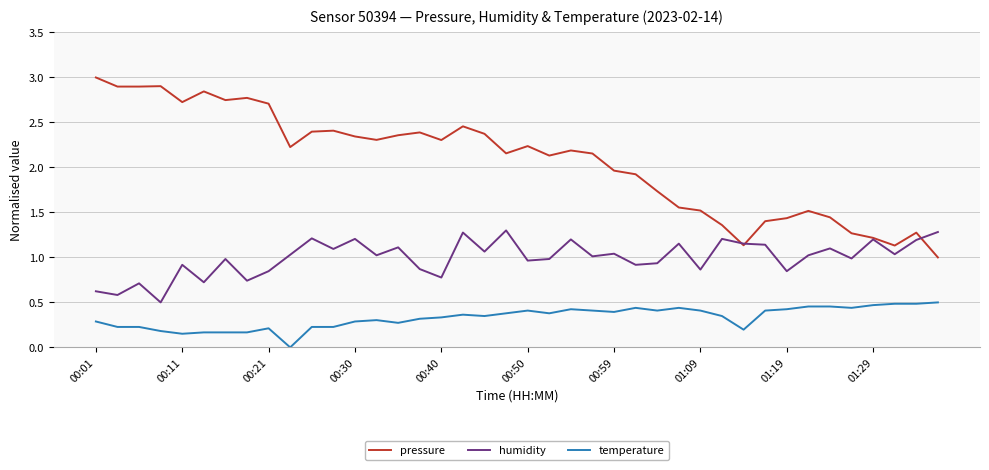

At how many categories does at least one series exceed 0?

40